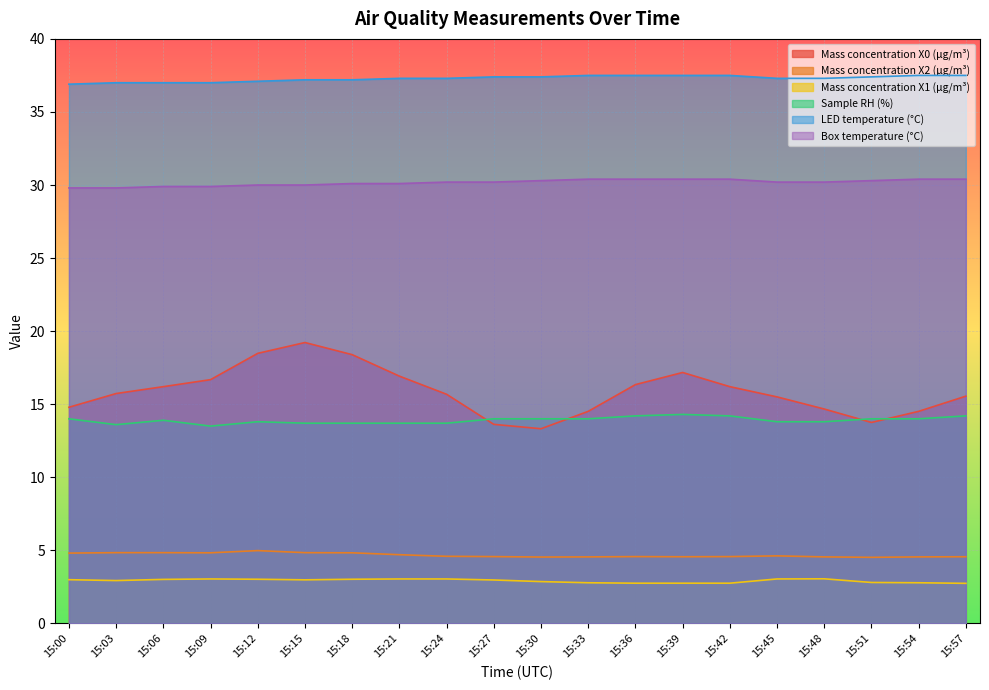

What is the sum of the Mass concentration X0 (μg/m³) values at 15:48 and 15:51?

28.4